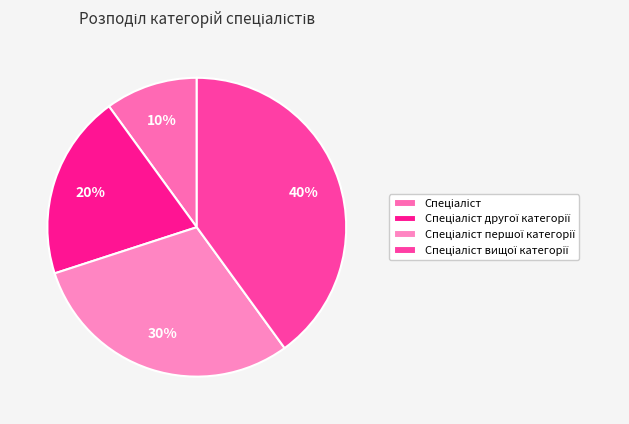

To the nearest percent, what is the average slice percentage?

25%